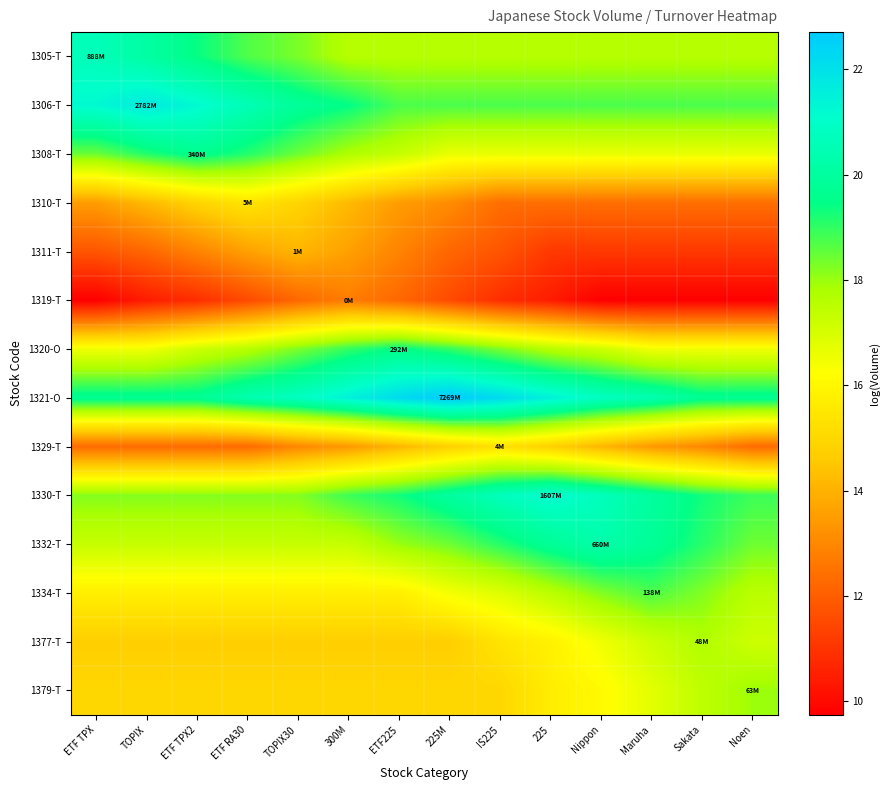

What is the sum of all 1334-T values?

233.8